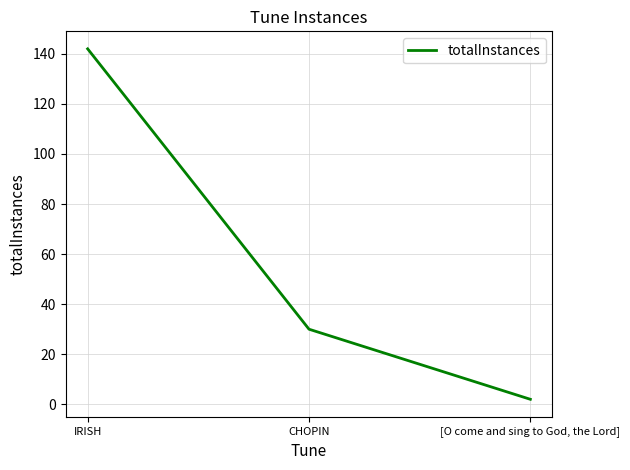

Is it true that the value at CHOPIN is 30?

True